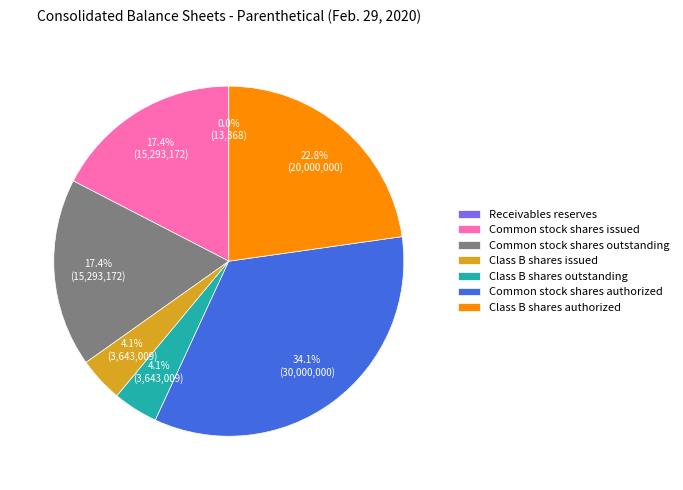

What percentage is the Class B shares issued slice, to the nearest percent?

4%